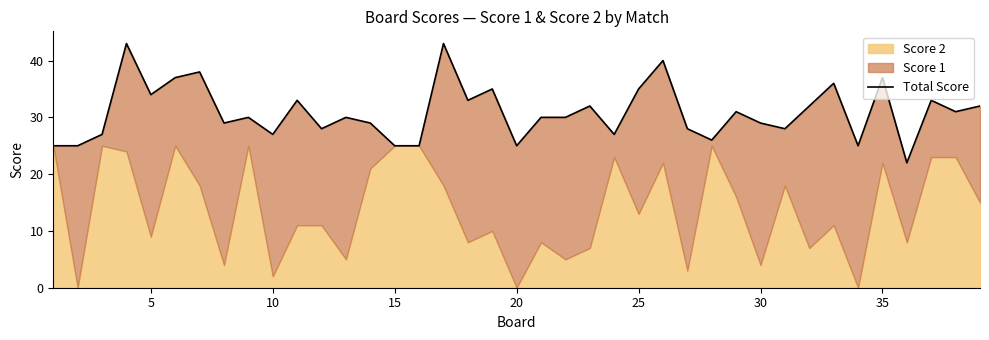

Which has a higher value, 15 or 30?

30